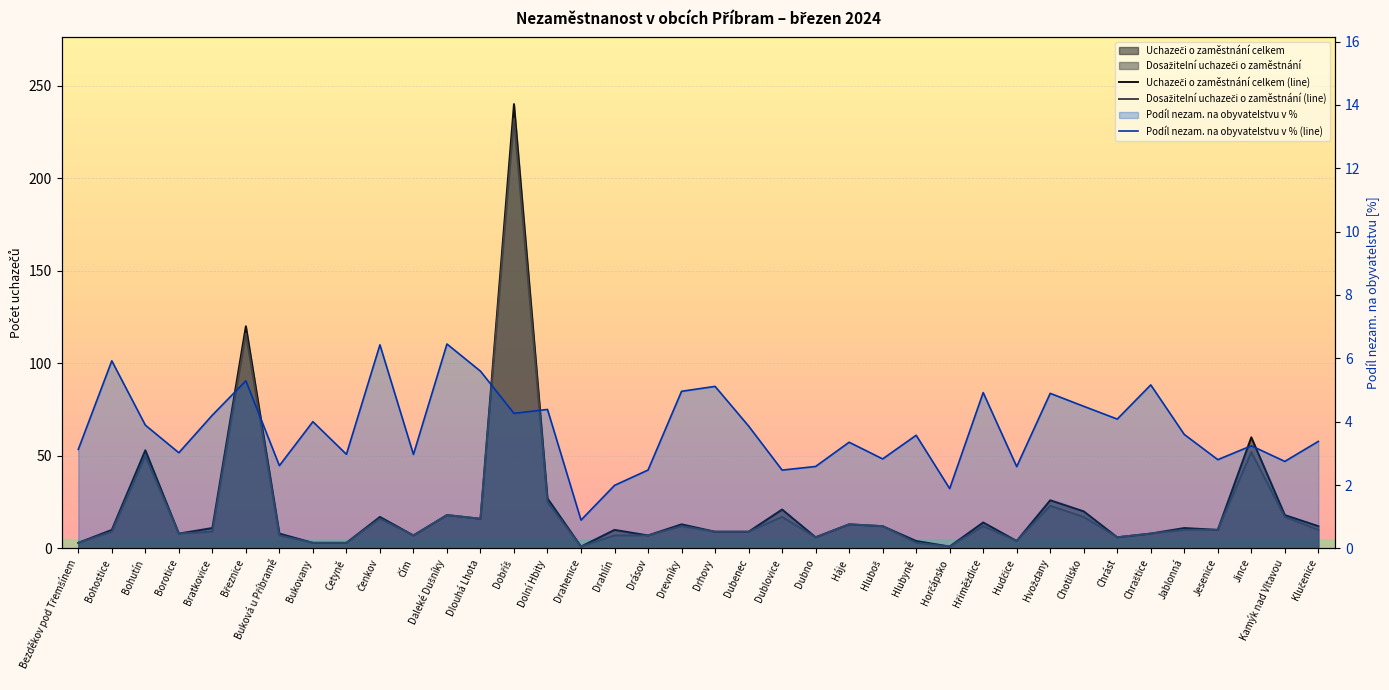

Rank the series at Jesenice from highest to lowest value.

Uchazeči o zaměstnání celkem (line), Dosažitelní uchazeči o zaměstnání (line), Podíl nezam. na obyvatelstvu v % (line)